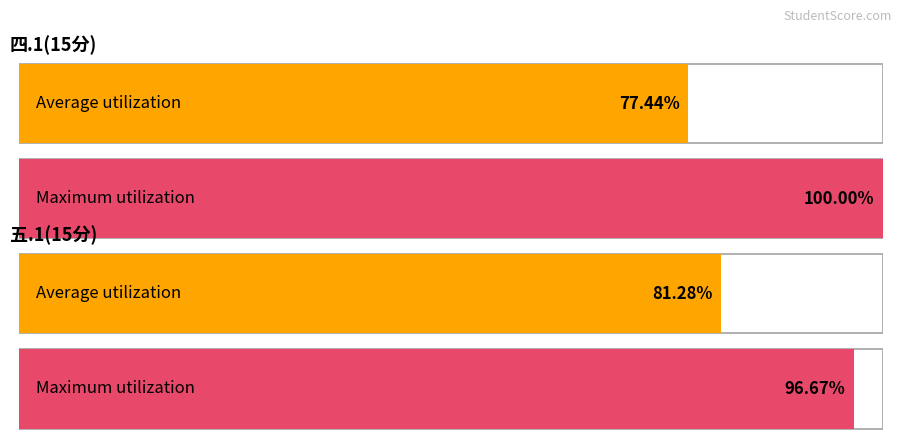

How many distinct data groups are displayed?

2